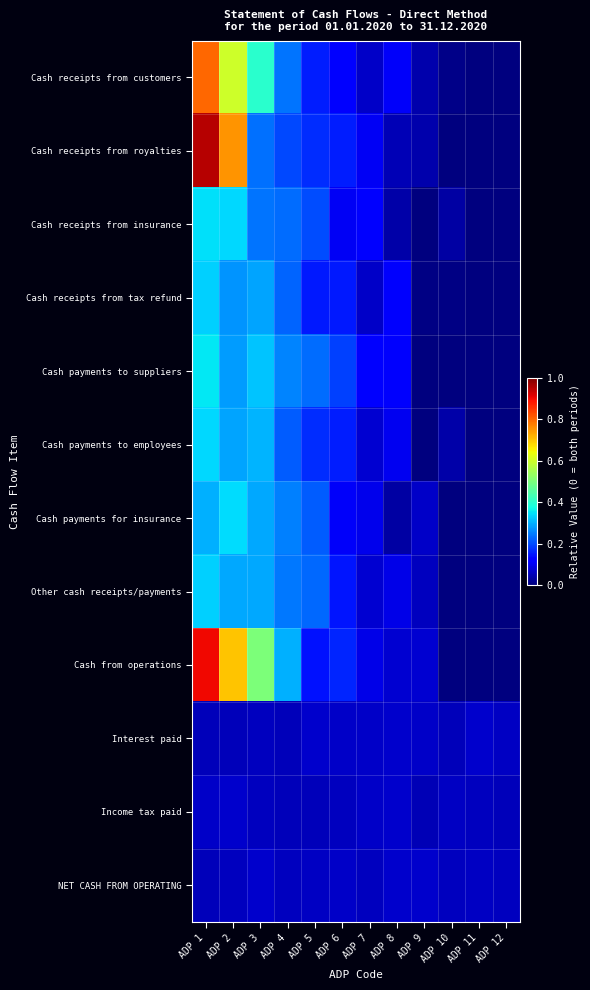

Which category has the lowest value across all series?

ADP 11